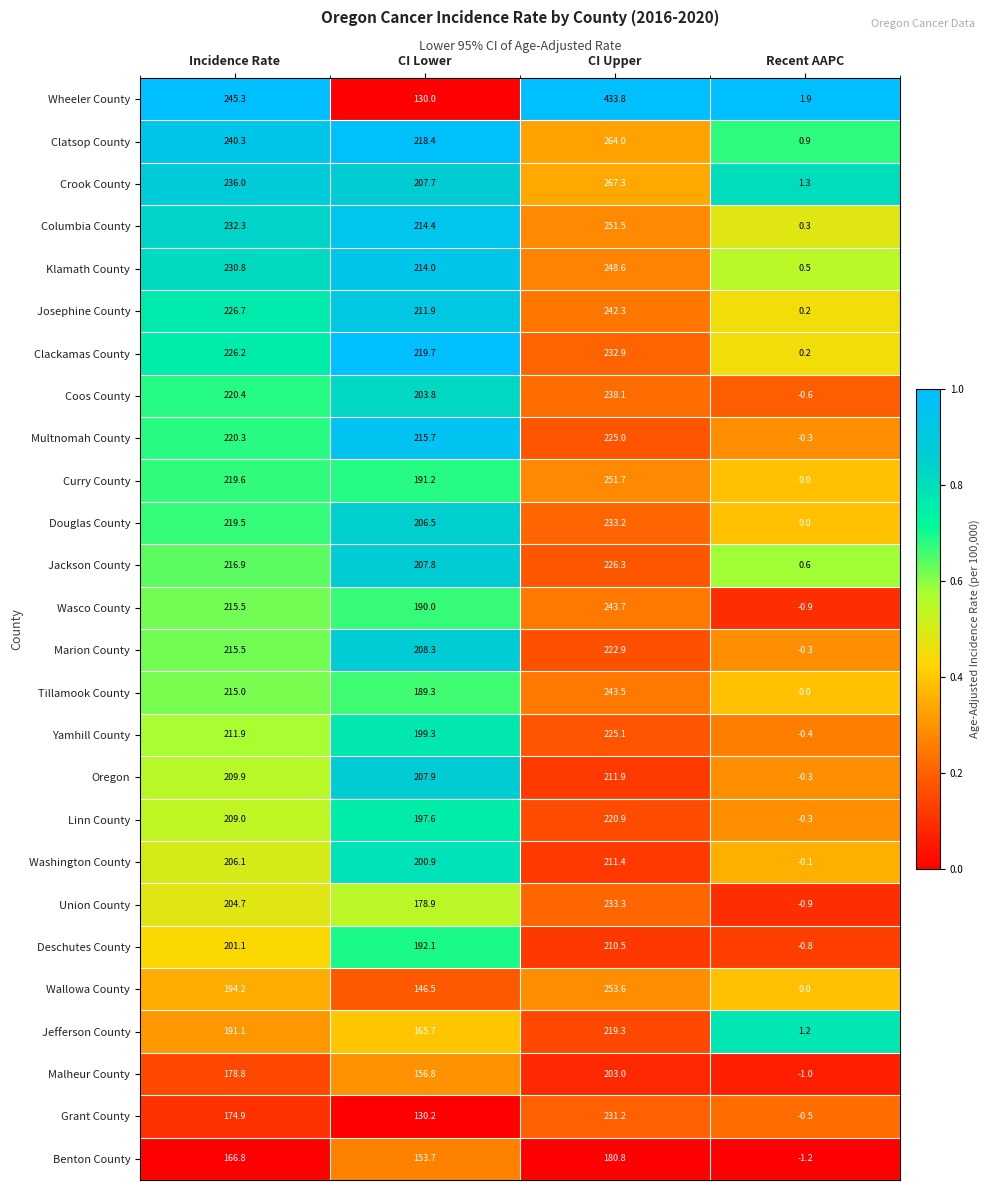

At which label does Wheeler County first exceed 245?

Incidence Rate